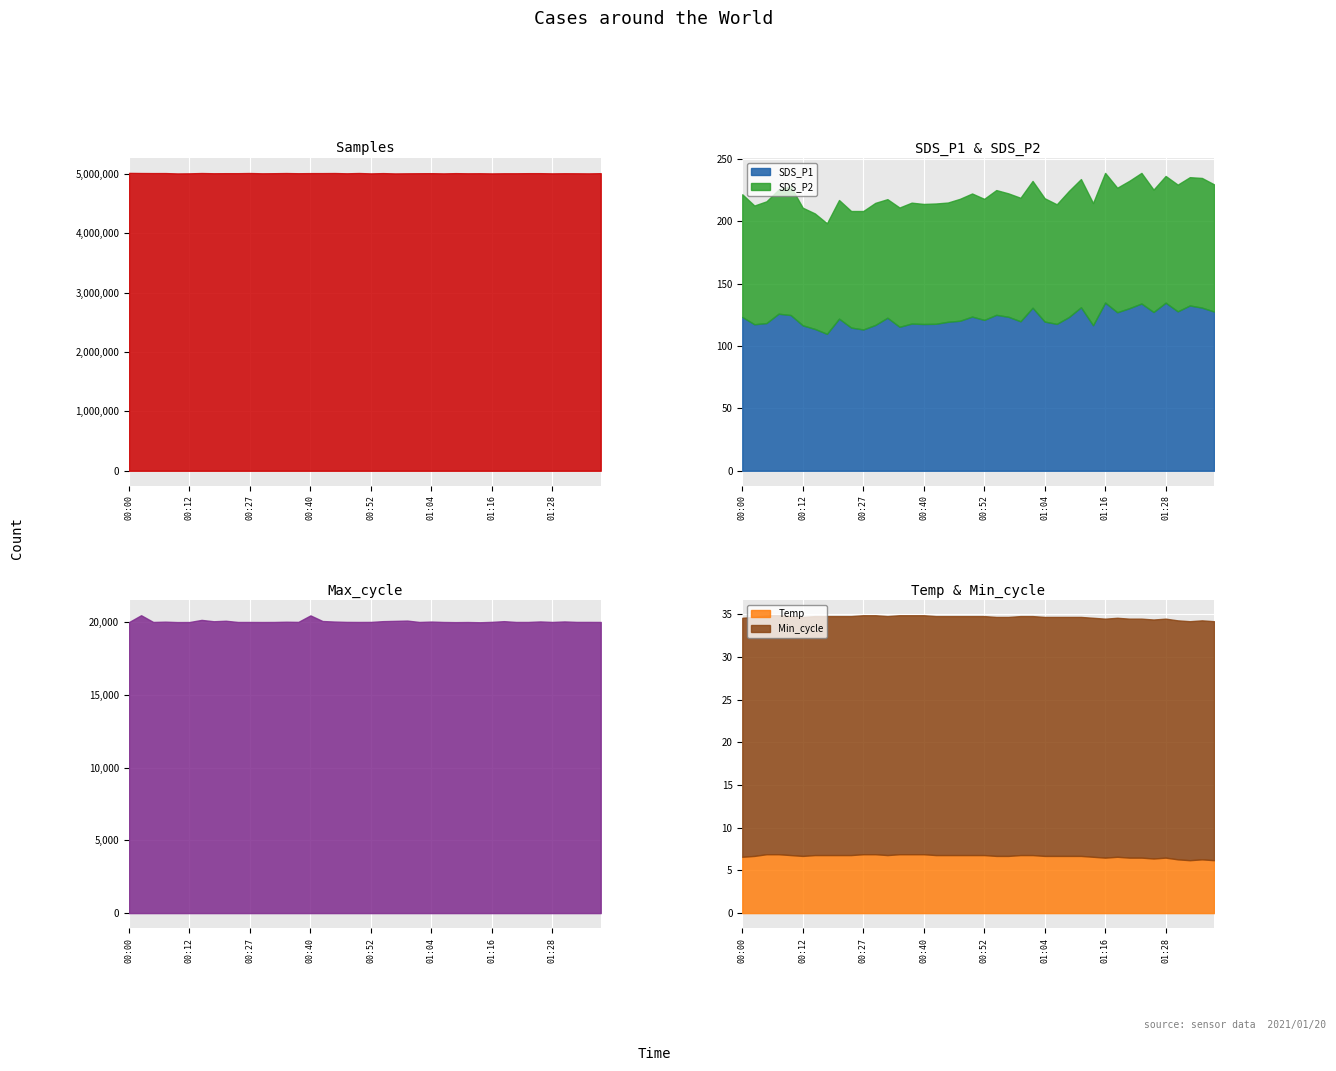

Is it true that SDS_P1 equals 213.1 at 01:16?

False